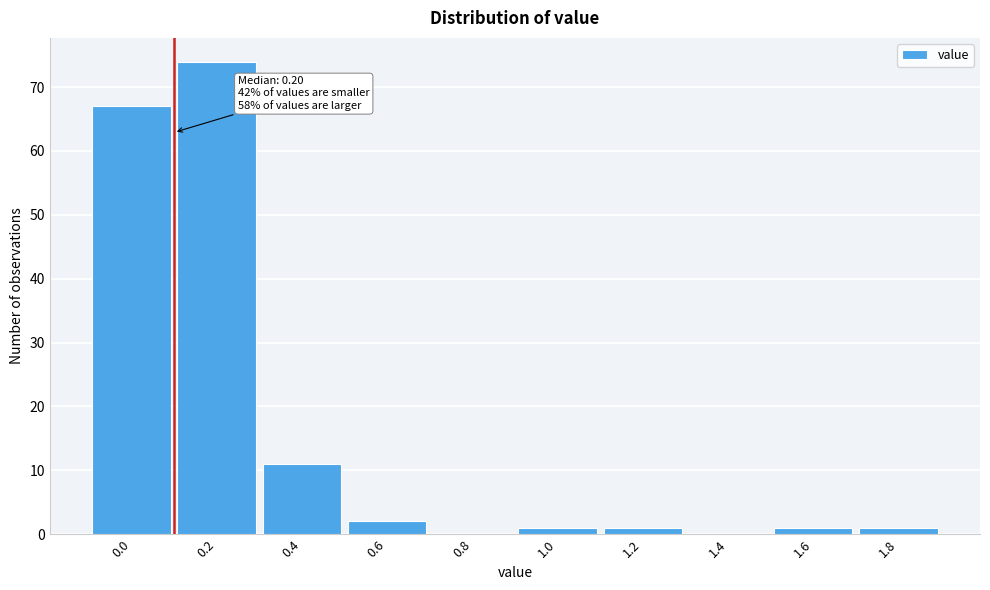

Reading right to left, extract all data points from this chart.

1.8=1	1.6=1	1.4=0	1.2=1	1.0=1	0.8=0	0.6=2	0.4=11	0.2=74	0.0=67